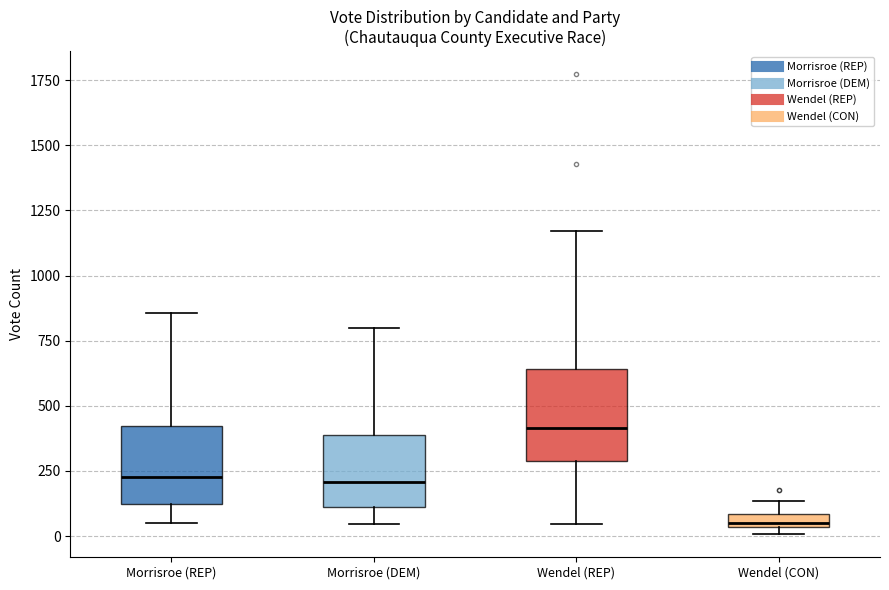

Comparing the boxes themselves (not the whiskers), which one is the tallest?

Wendel (REP)